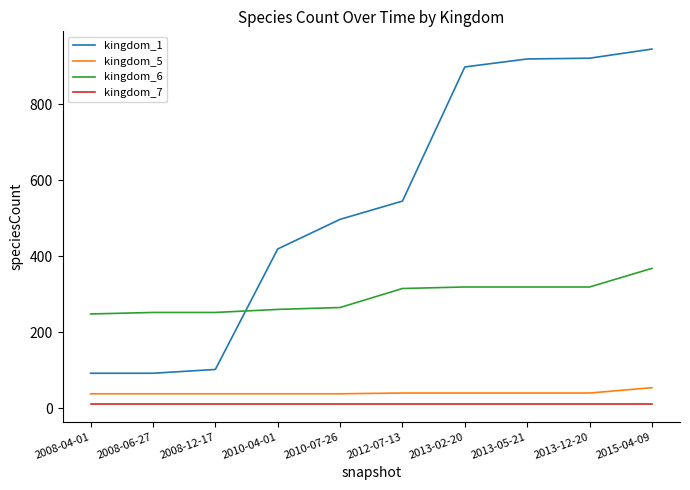

What is the difference between the maximum and minimum values in the kingdom_5 series?

16